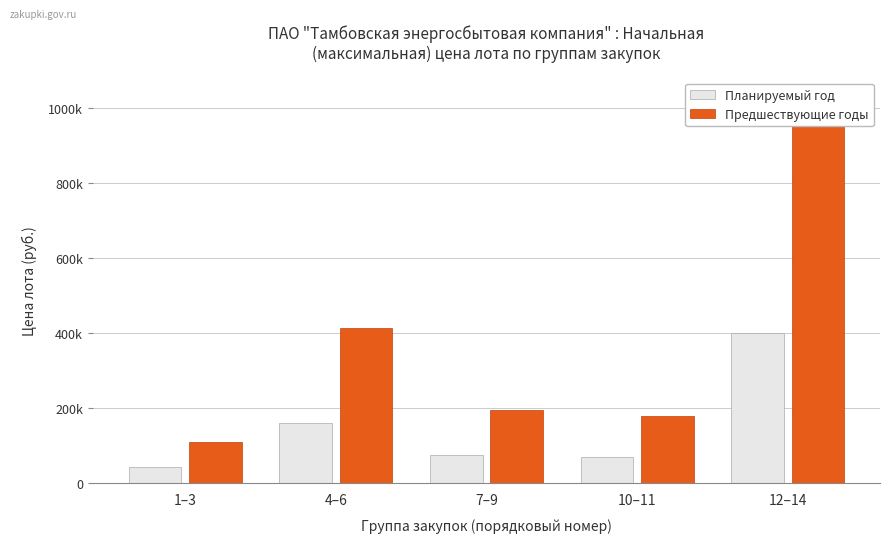

Count the number of data series in this chart.

2